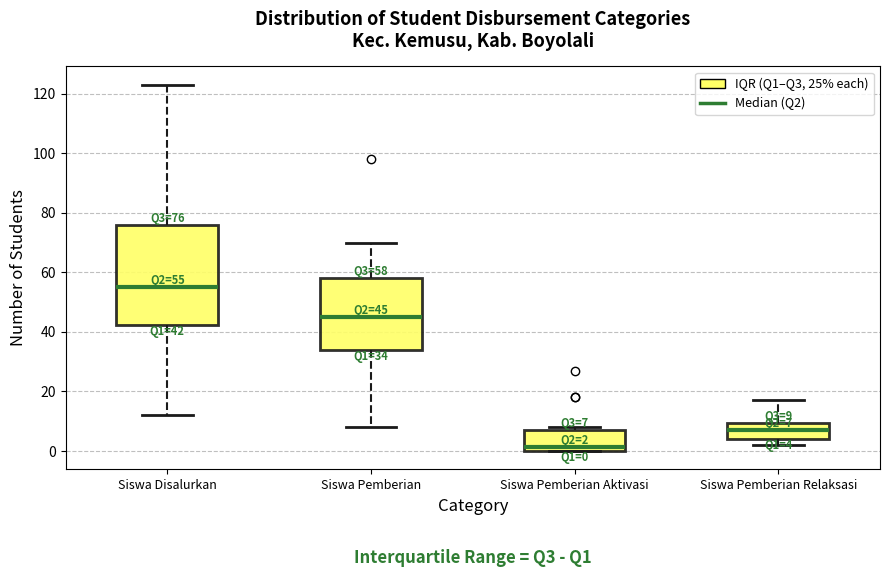

Which box has the lowest median line?

Siswa Pemberian Aktivasi